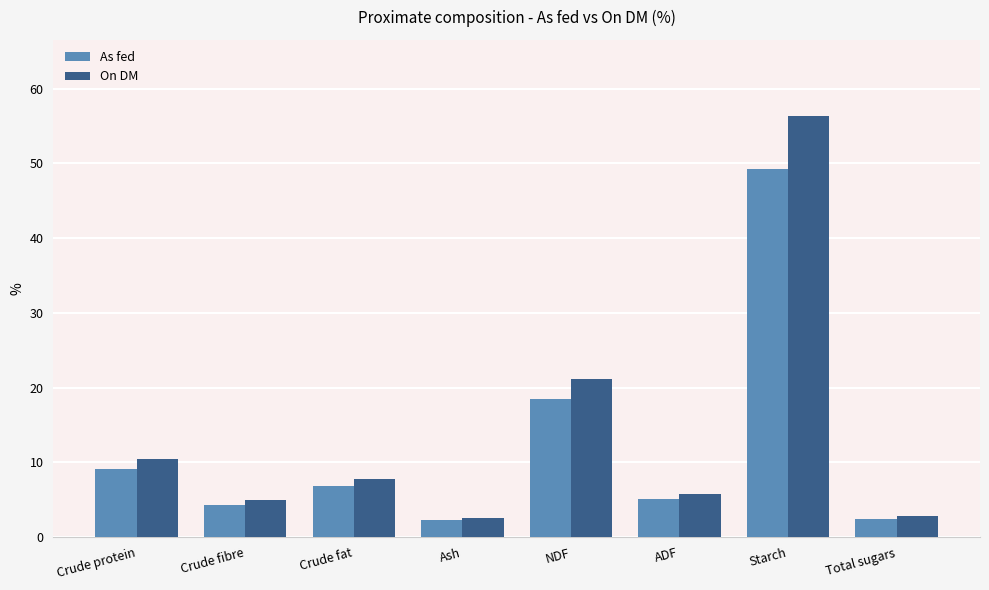

Which series has the largest range (max minus min)?

On DM